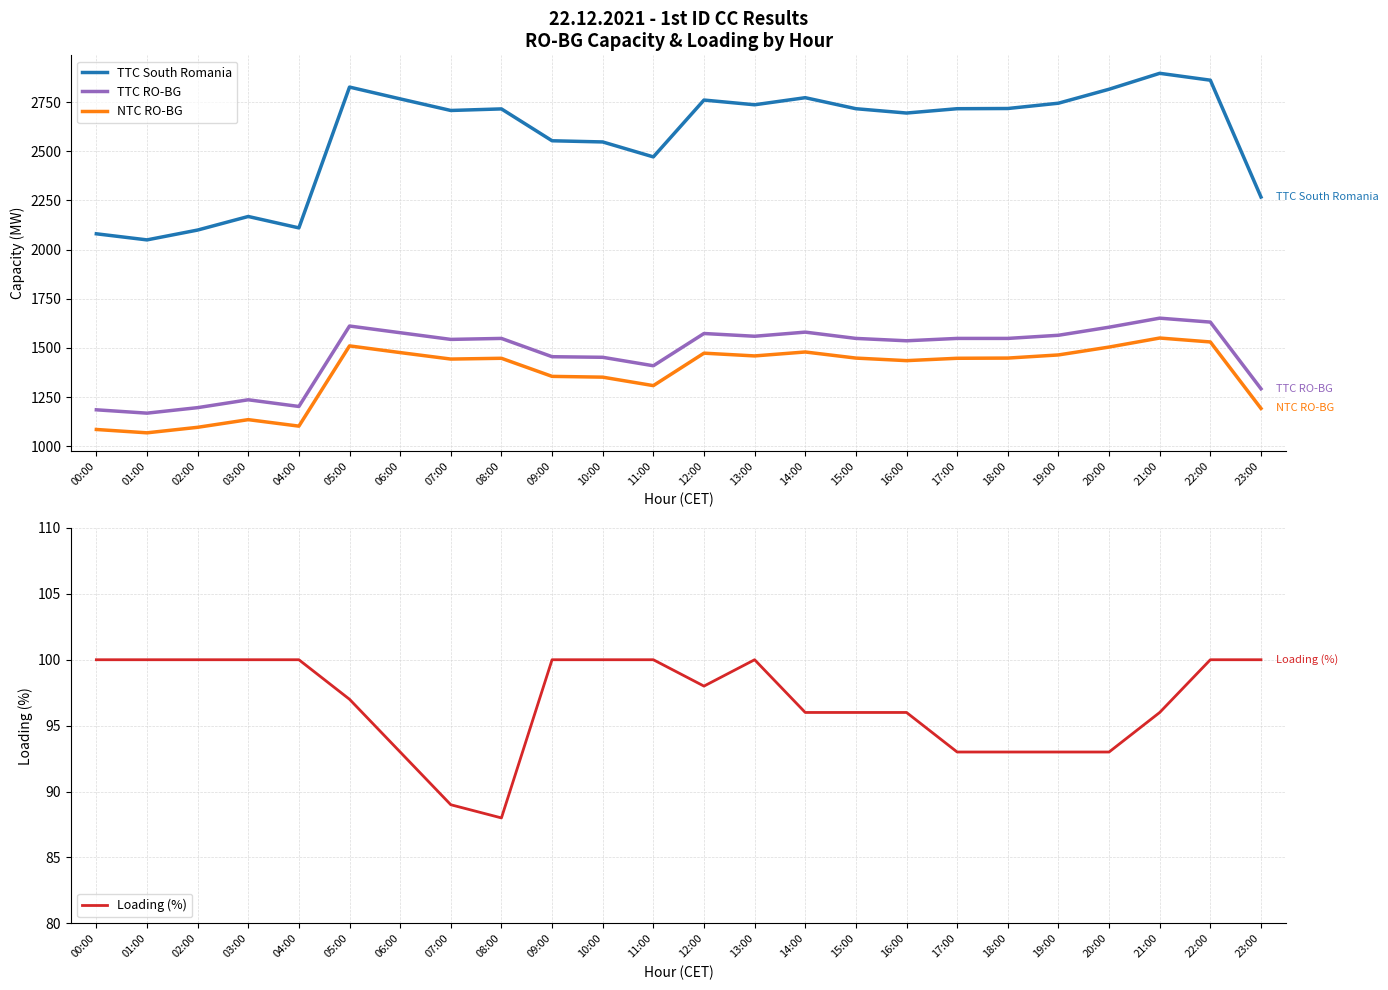

At 08:00, list the series in order from largest to smallest.

TTC South Romania, TTC RO-BG, NTC RO-BG, Loading (%)